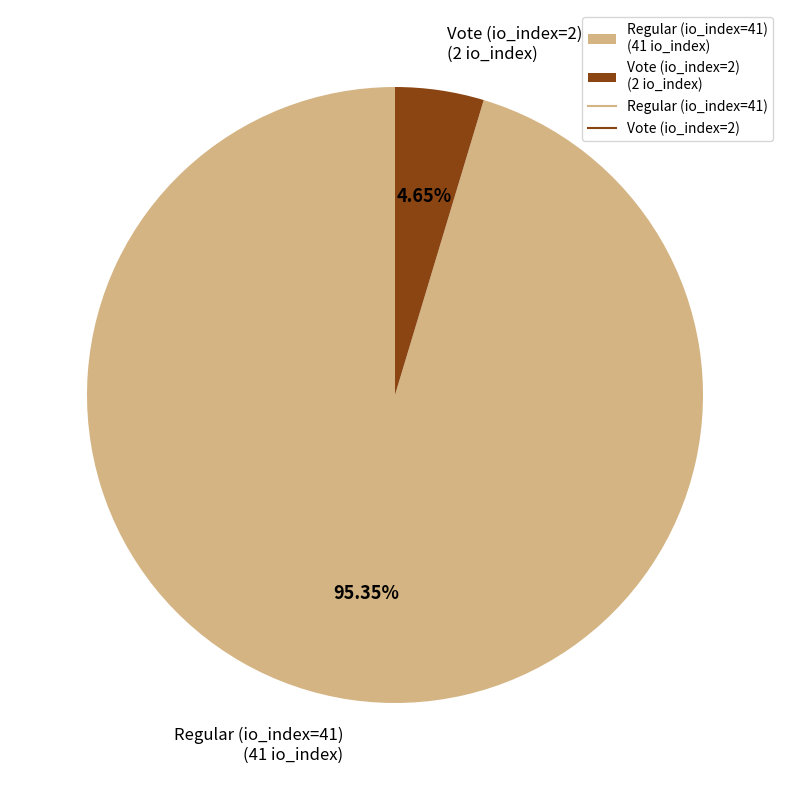

Count the number of slices in the pie.

2